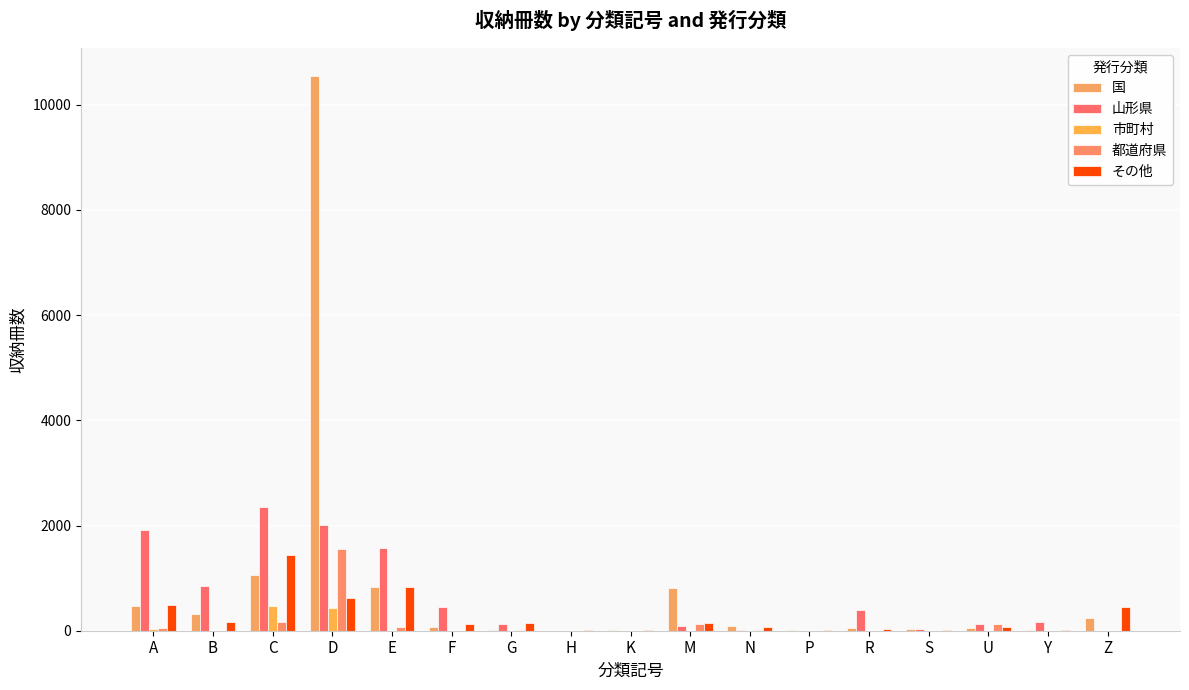

At which label does 都道府県 first exceed 2?

A